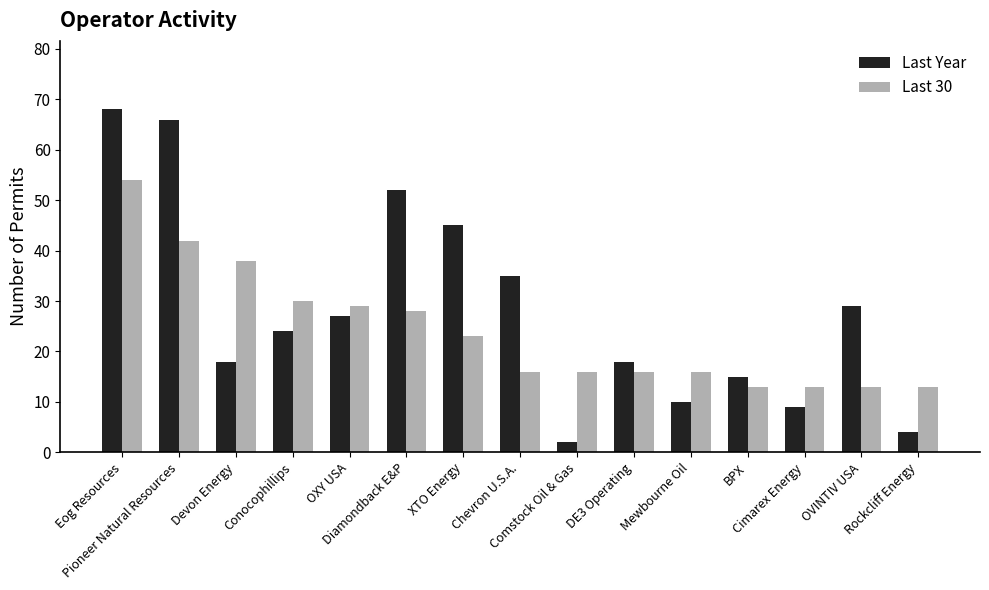

The Last Year series shows 37 at Eog Resources. True or false?

False